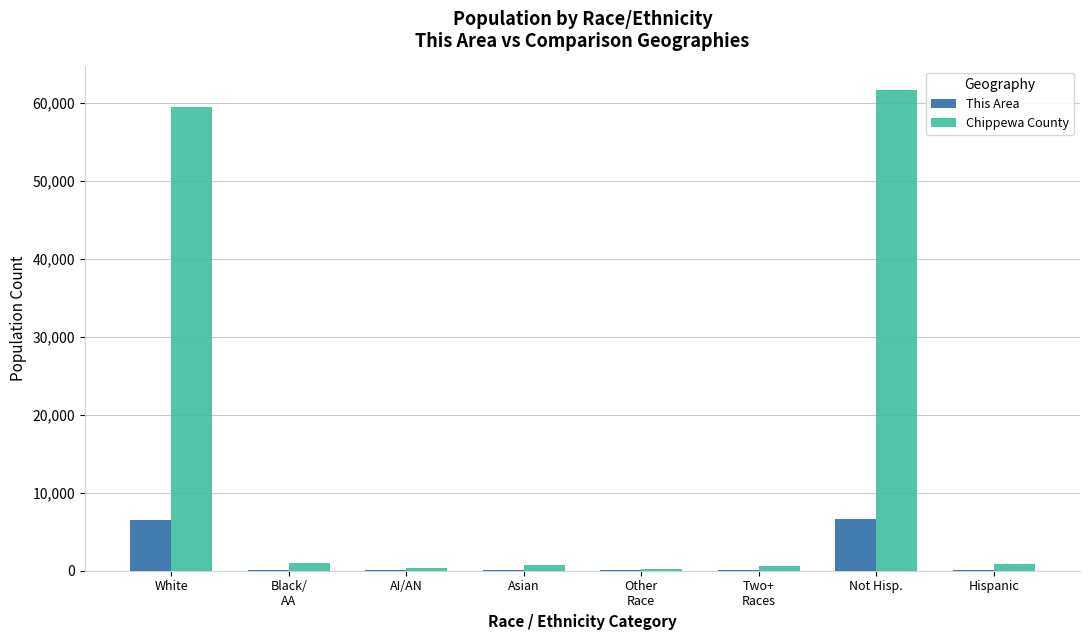

What is the sum of all Chippewa County values?

124816